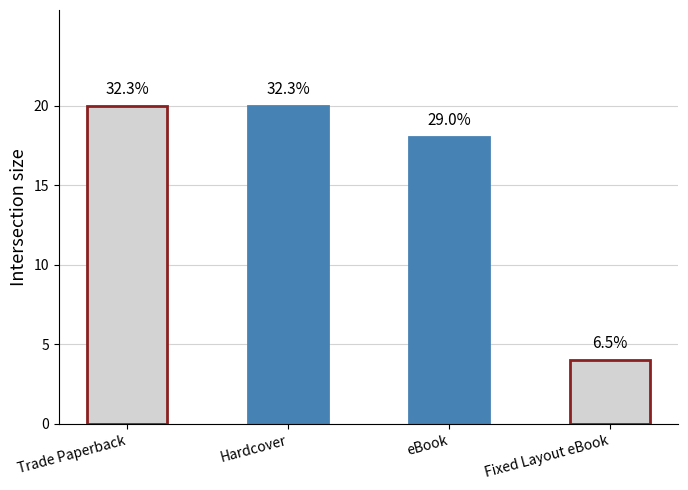

The chart shows a value of 5 at eBook. True or false?

False